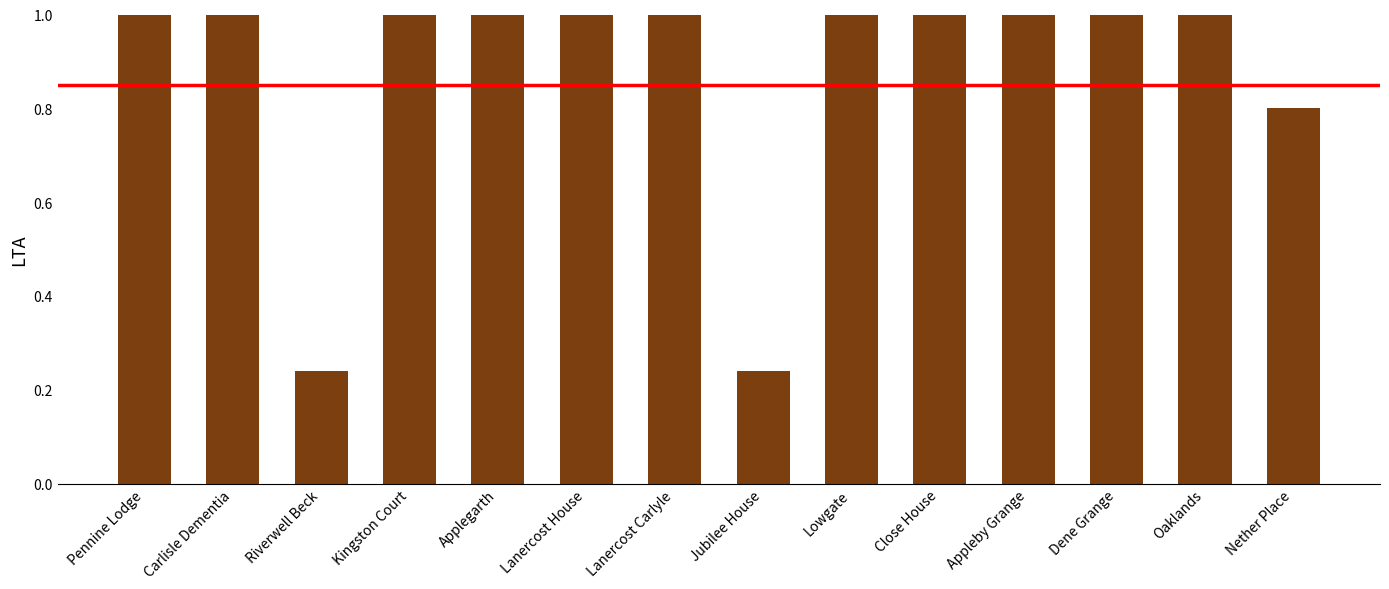

How many distinct data groups are displayed?

1